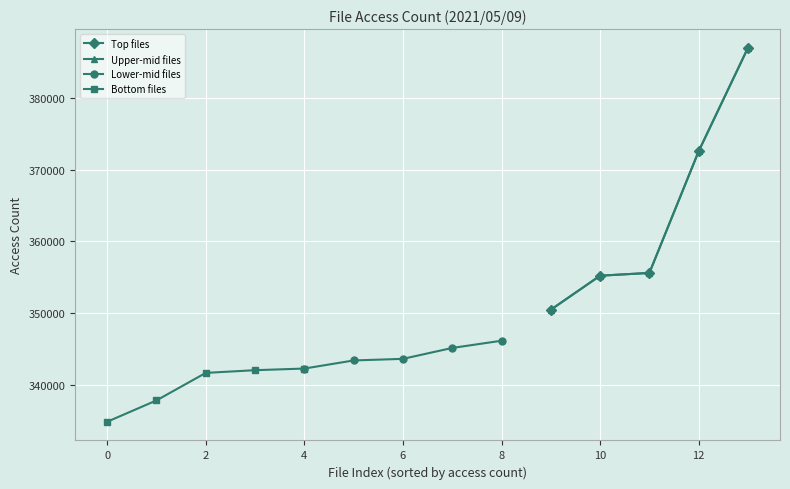

Which series has the largest range (max minus min)?

Top files